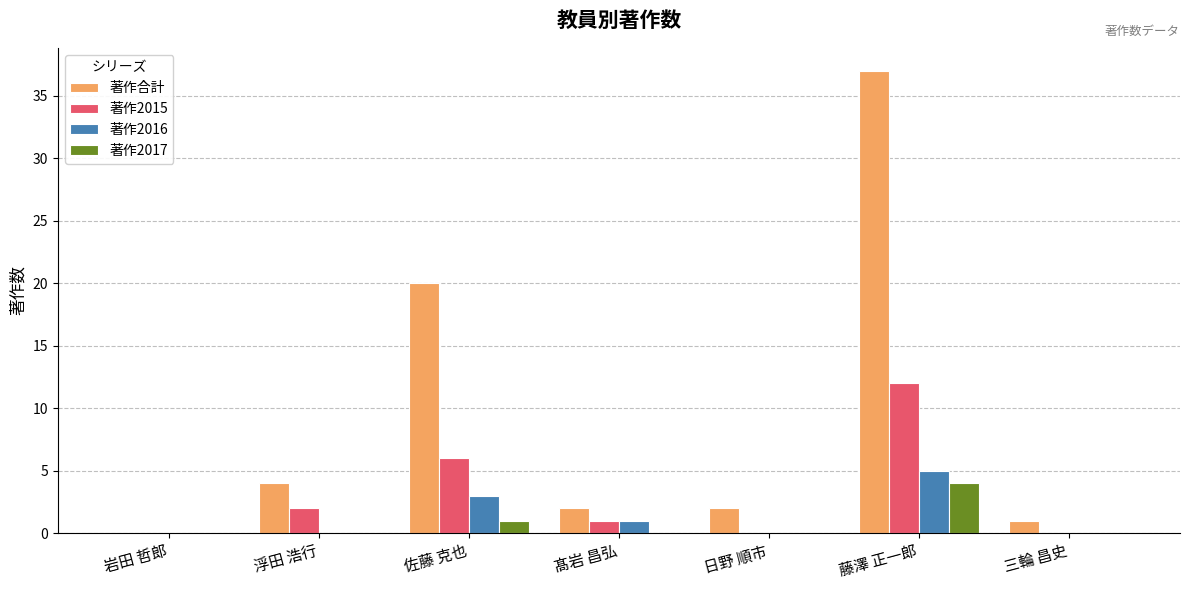

How many categories are shown in the chart?

7